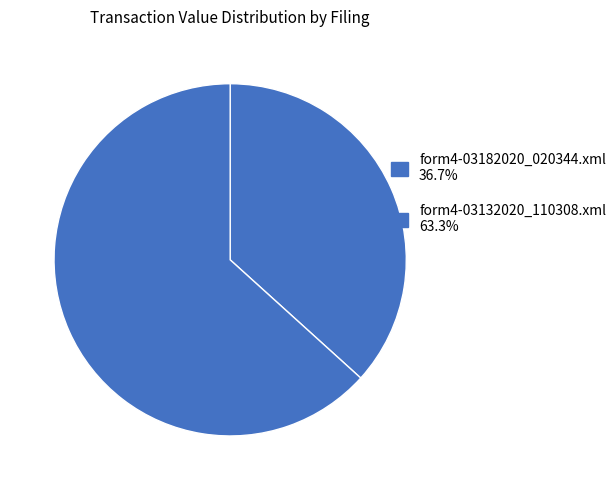

Which category accounts for the majority?

form4-03132020_110308.xml